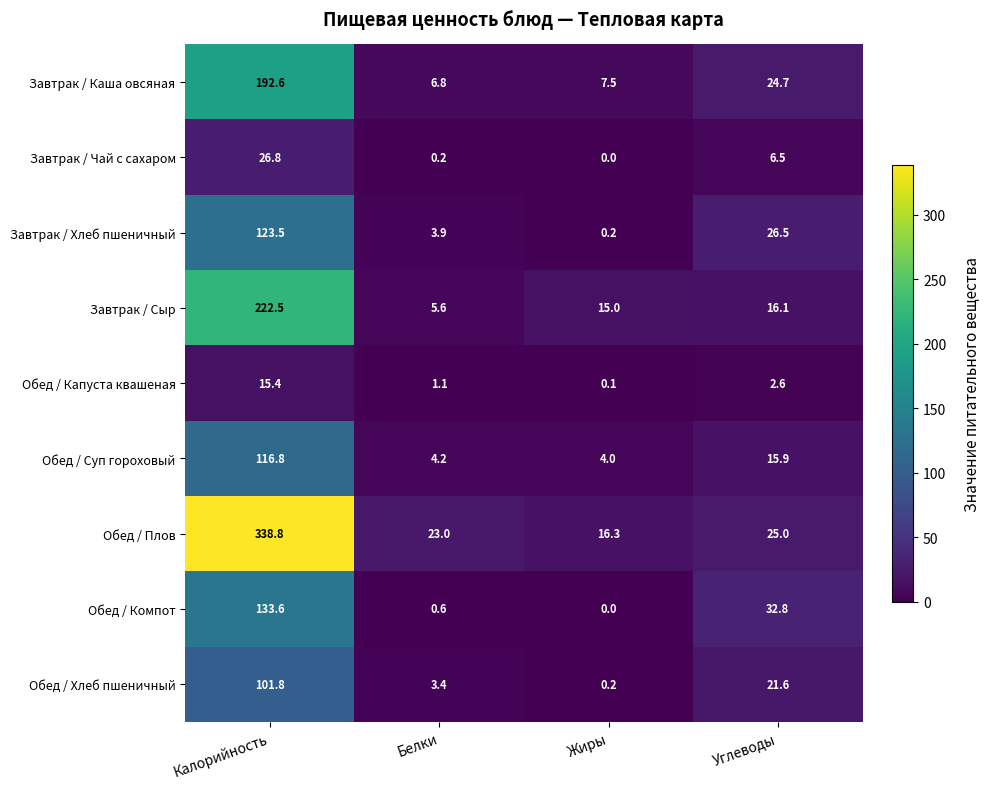

Where does the Завтрак / Каша овсяная series first go above 24?

Калорийность